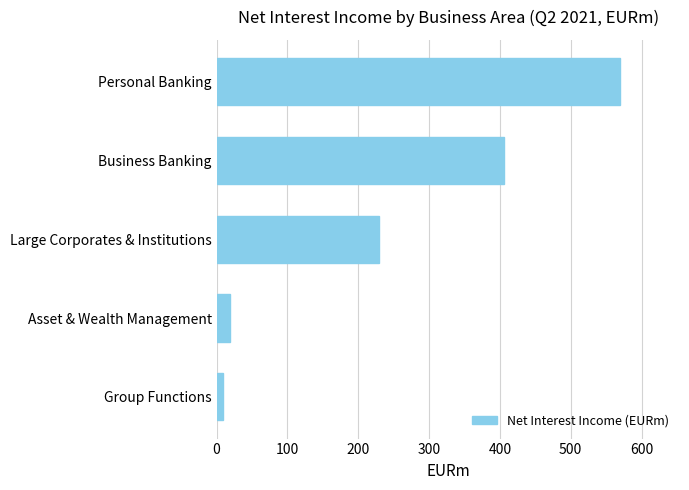

At which category does the chart reach its minimum across all series?

Group Functions